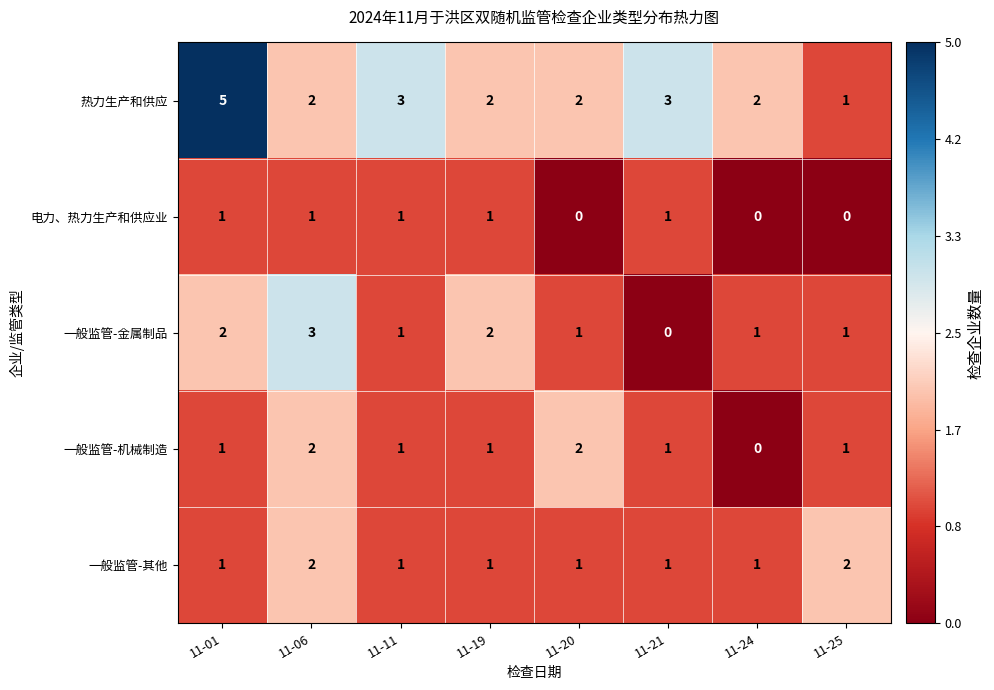

What is the difference between the maximum and minimum values in the 热力生产和供应 series?

4